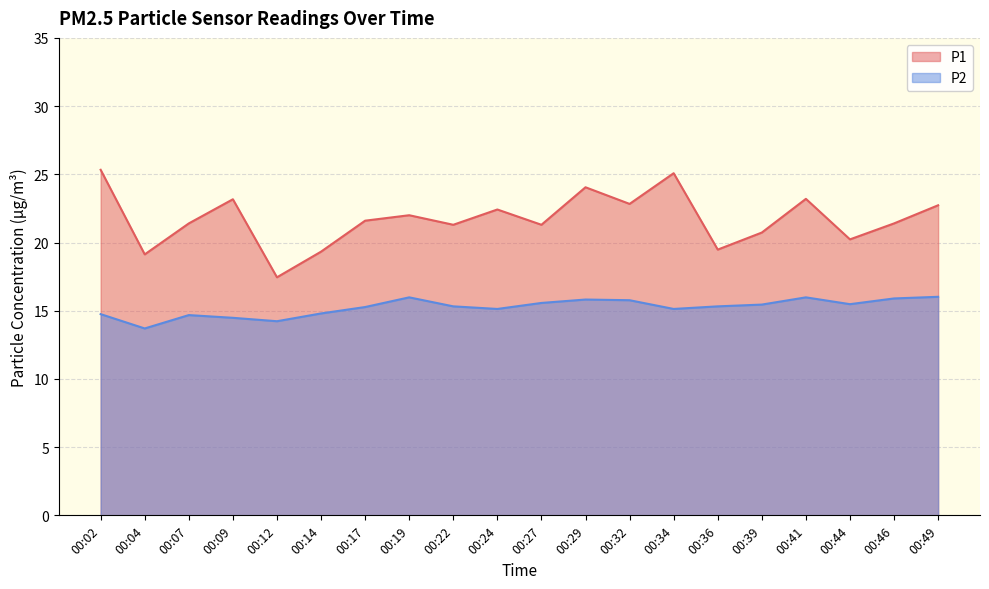

What is the lowest value of the P2 series?

13.7